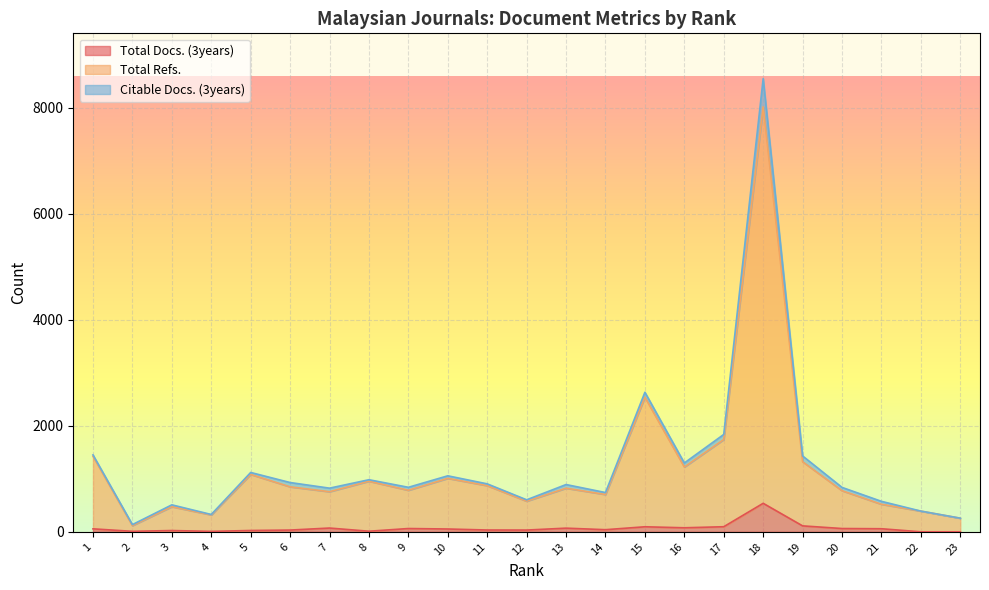

What is the difference between the highest and lowest values at 10?

956